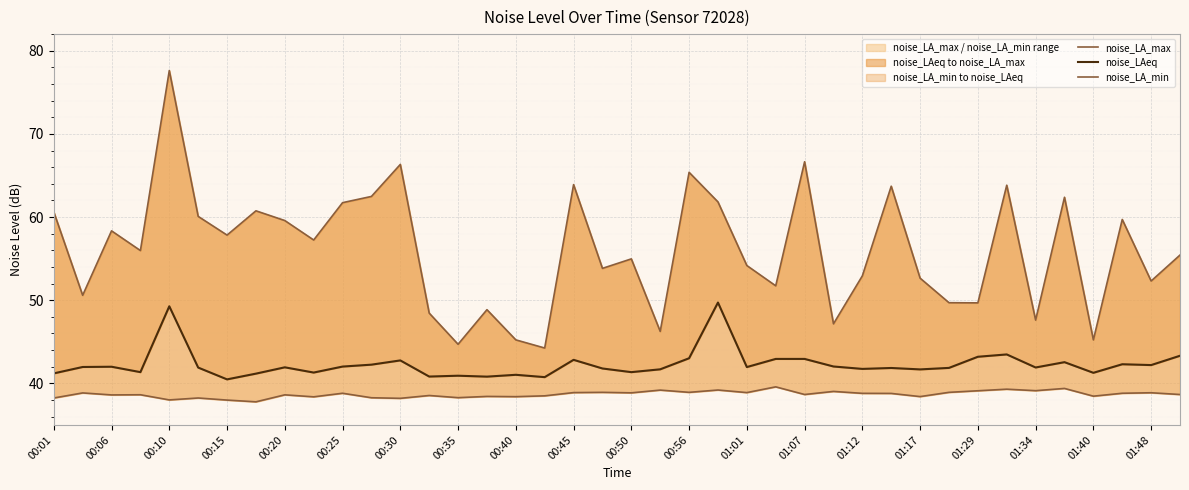

Rank the series by their maximum value, from lowest to highest.

noise_LA_min, noise_LAeq, noise_LA_max